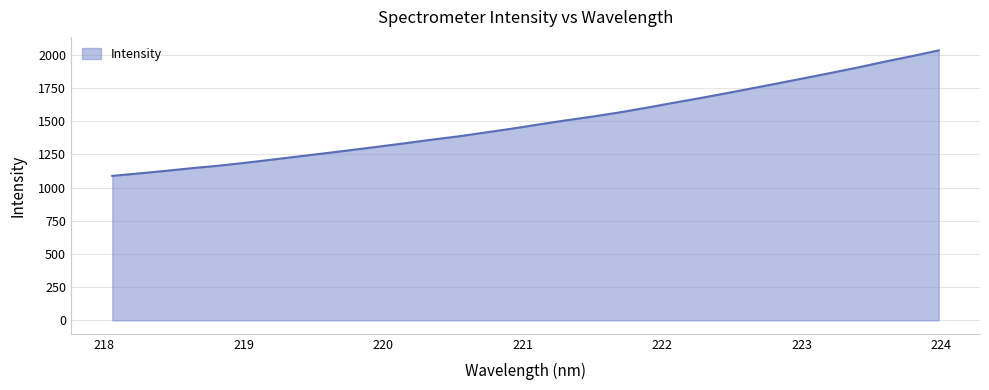

What is the smallest value displayed?

1088.1